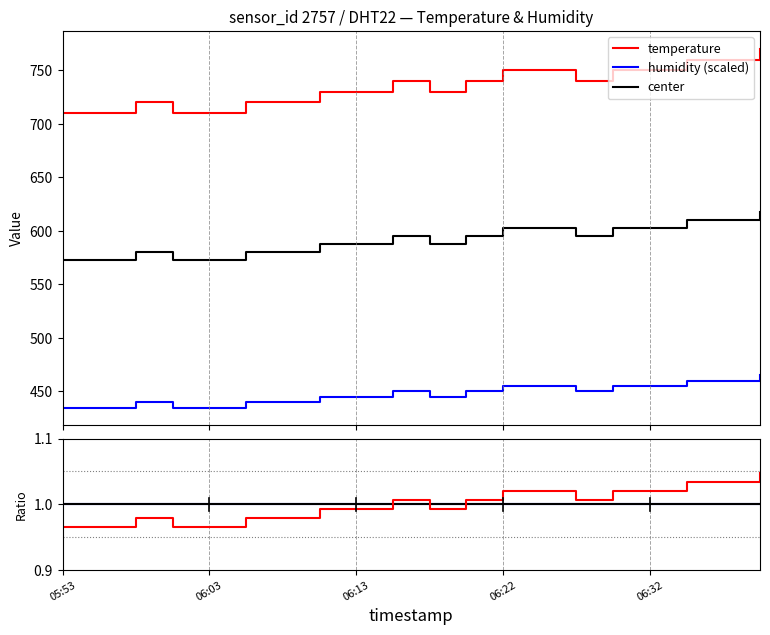

True or false: temp/mean and humidity (scaled) intersect in this chart.

False